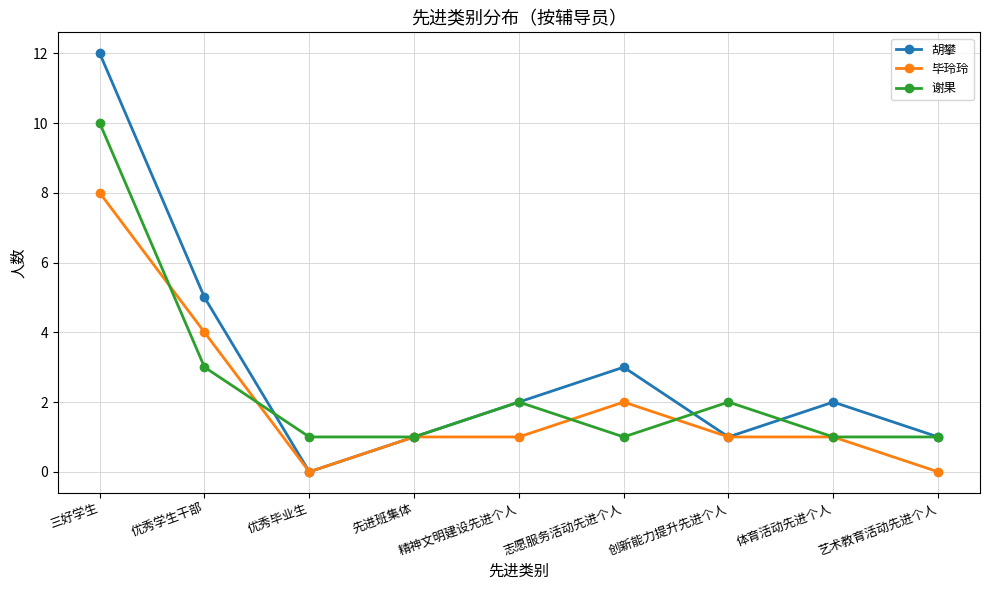

What is the difference between the second highest and second lowest values in the 胡攀 series?

4